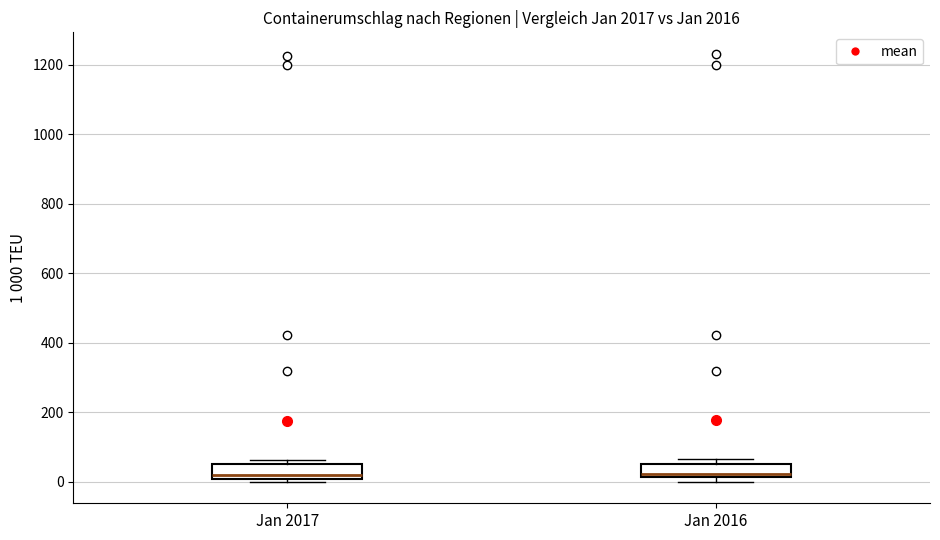

Reading left to right, read every box against the y-axis: the position of its median line, the range the box covers, and the ends of its whiskers. The values are not printed on the chart, so give them approximately, as read against the axis.

Jan 2017: median 20, box 0 to 60, whiskers 0 (just below the box's lower edge) to 60 (just above the box's upper edge)
Jan 2016: median 20 (just above the box's lower edge), box 20 to 60, whiskers 0 to 60 (just above the box's upper edge)